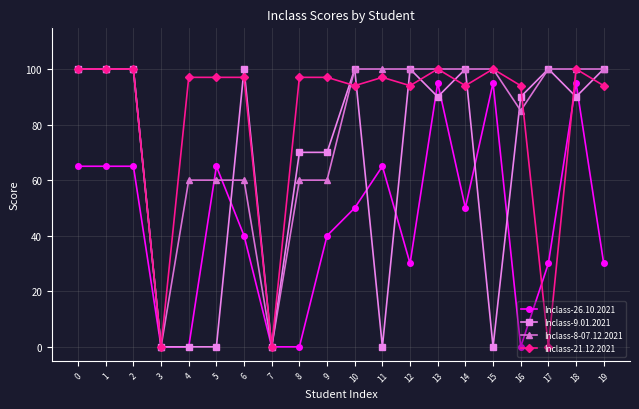

True or false: Inclass-8-07.12.2021 and Inclass-26.10.2021 cross at least once.

True